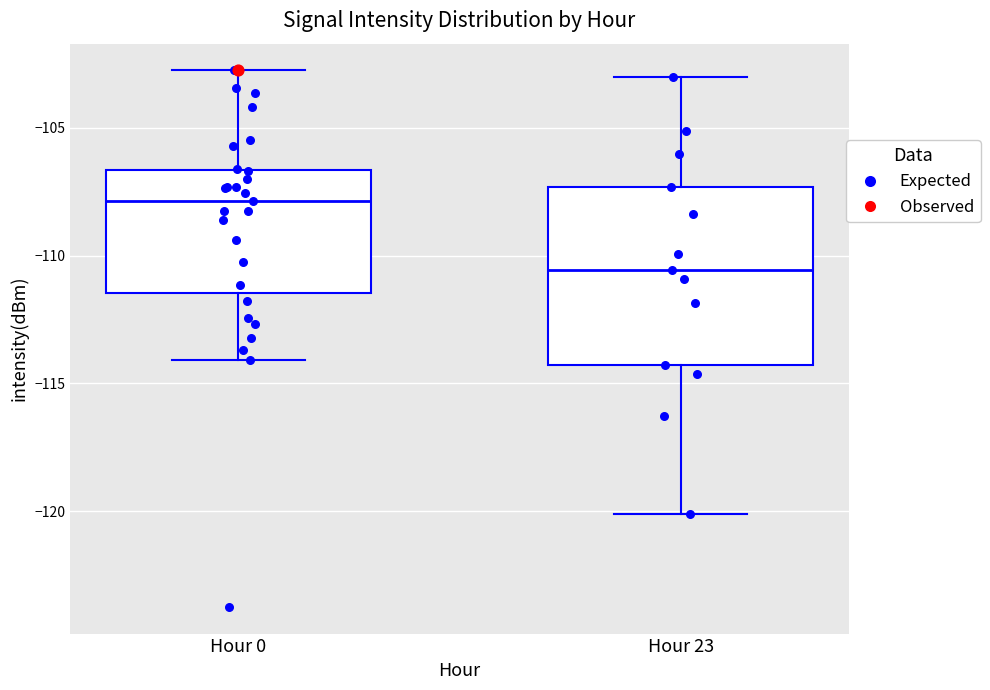

Comparing the boxes themselves (not the whiskers), which one is the tallest?

Hour 23